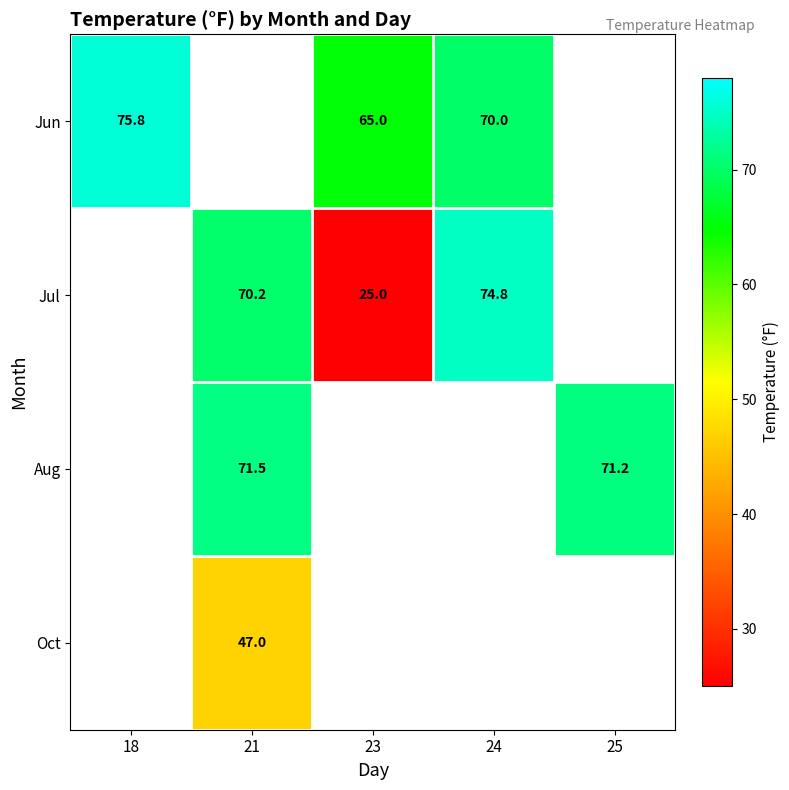

How many data points does each series have?

5